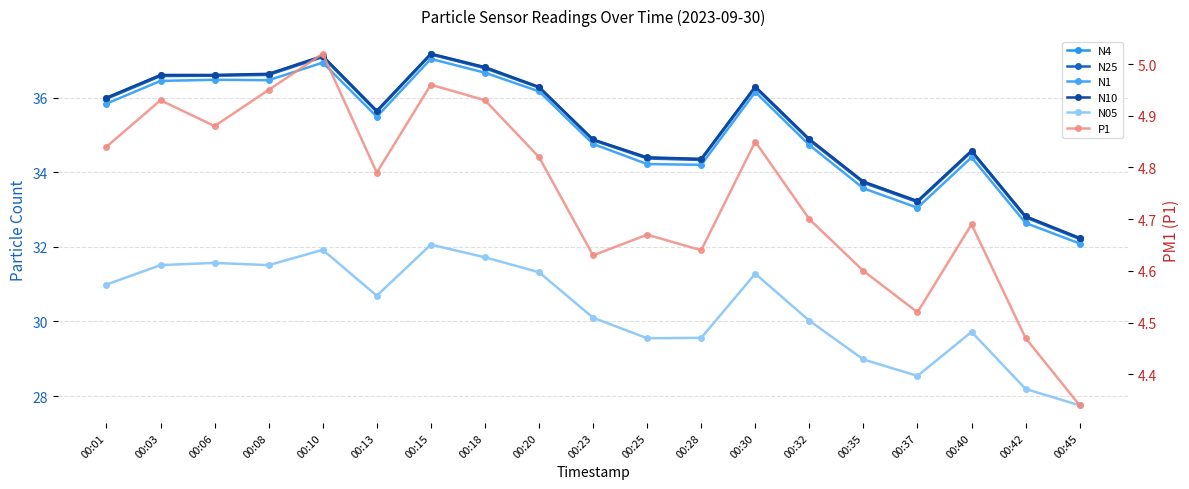

True or false: N1 and P1 intersect in this chart.

False